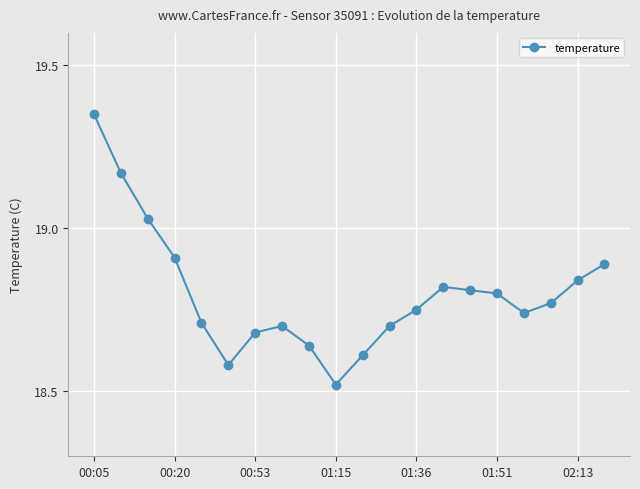

True or false: there are more than 0 points higher than both neighbors.

True